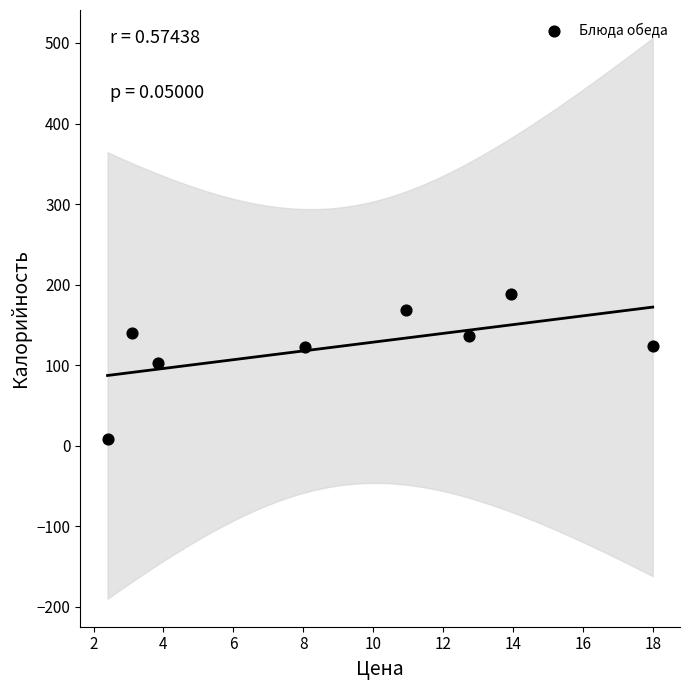

What is the range of X values (max minus min)?

15.6